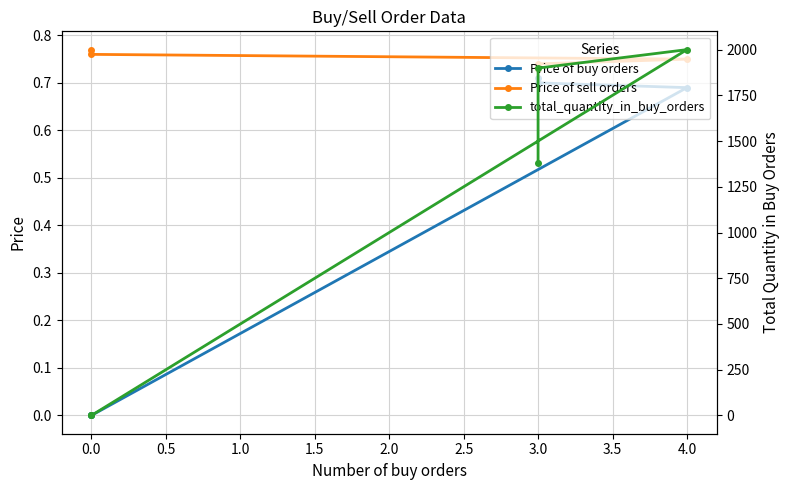

What is the difference between the second highest and second lowest values in the total_quantity_in_buy_orders series?

1899.0